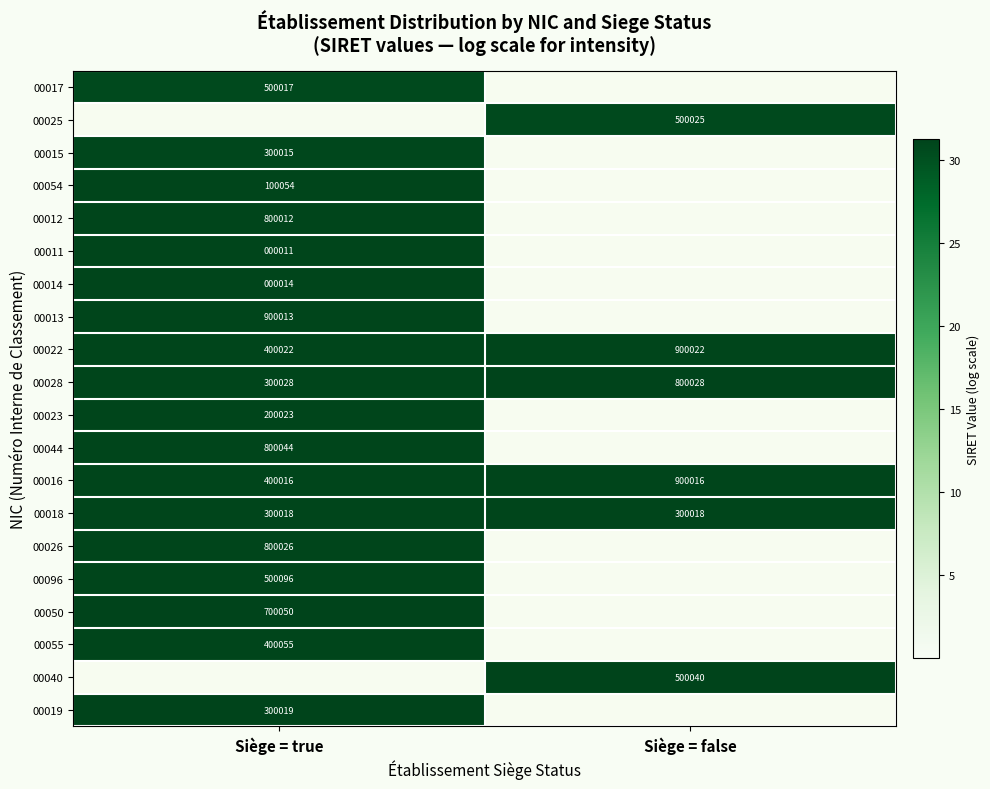

What is the greatest value displayed?

31.3